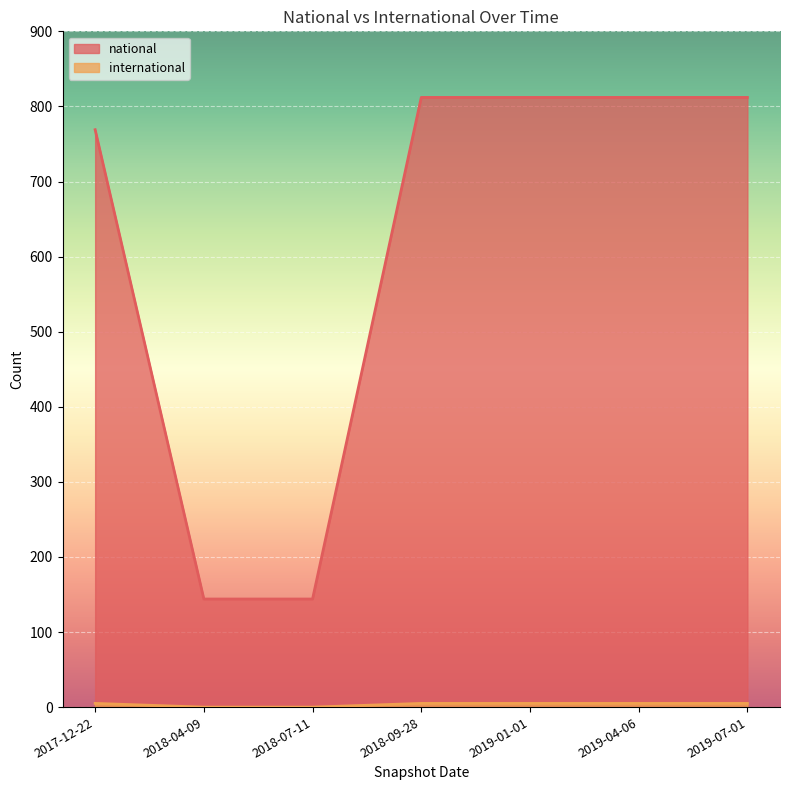

Does the chart display data point markers on the line(s)?

No